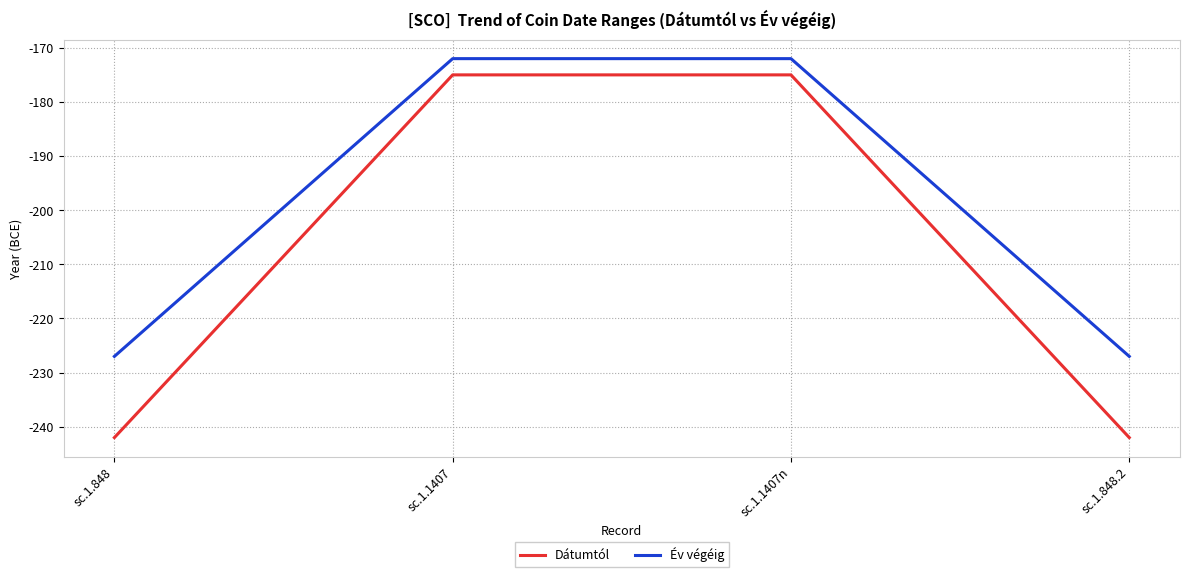

Which series has the largest total across all categories?

Év végéig